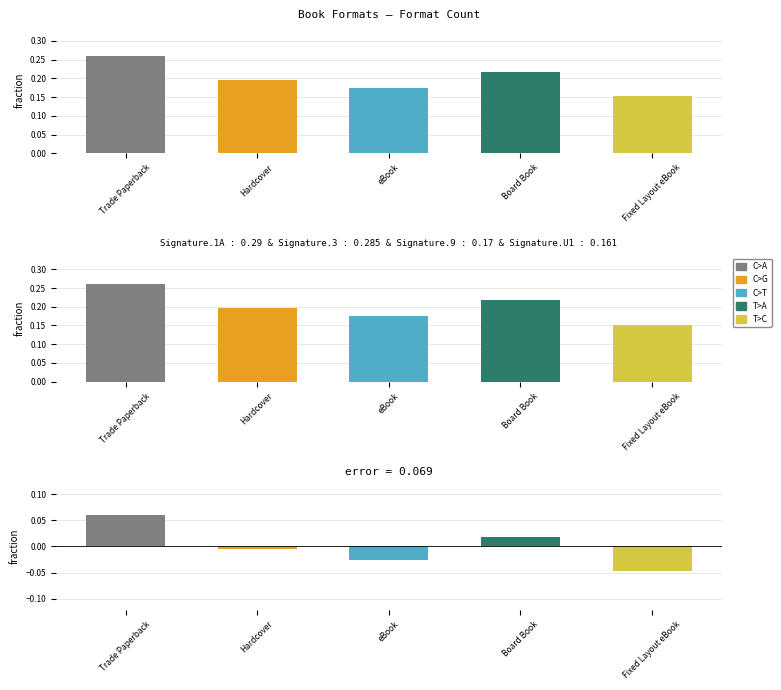

True or false: the data shows 0.2 at Fixed Layout eBook.

True